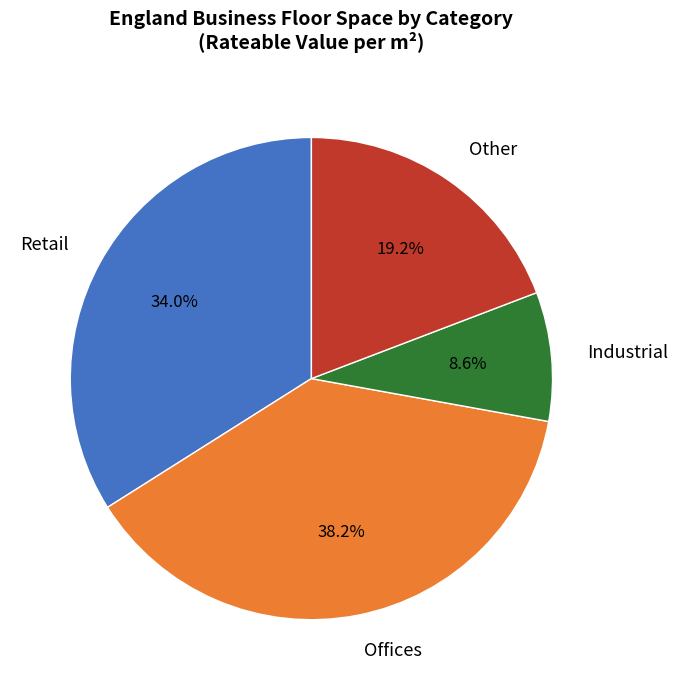

Count the number of slices in the pie.

4